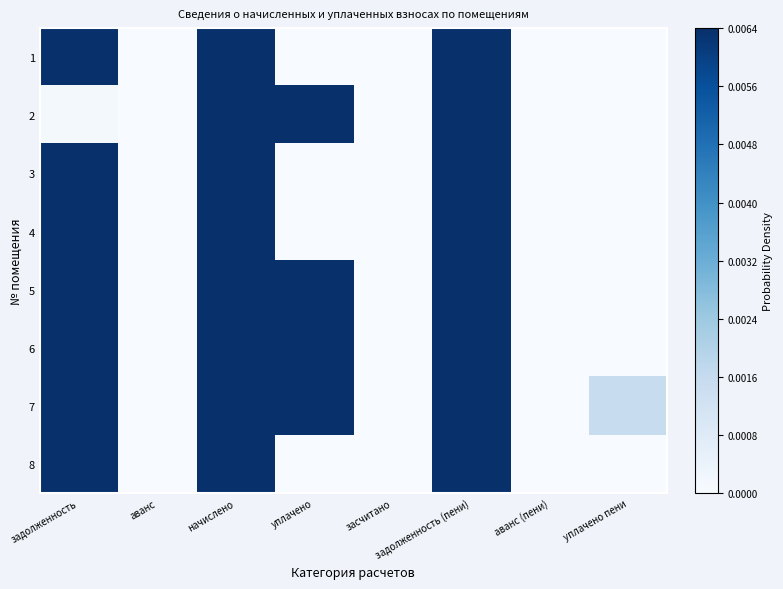

Which series has the largest range (max minus min)?

3